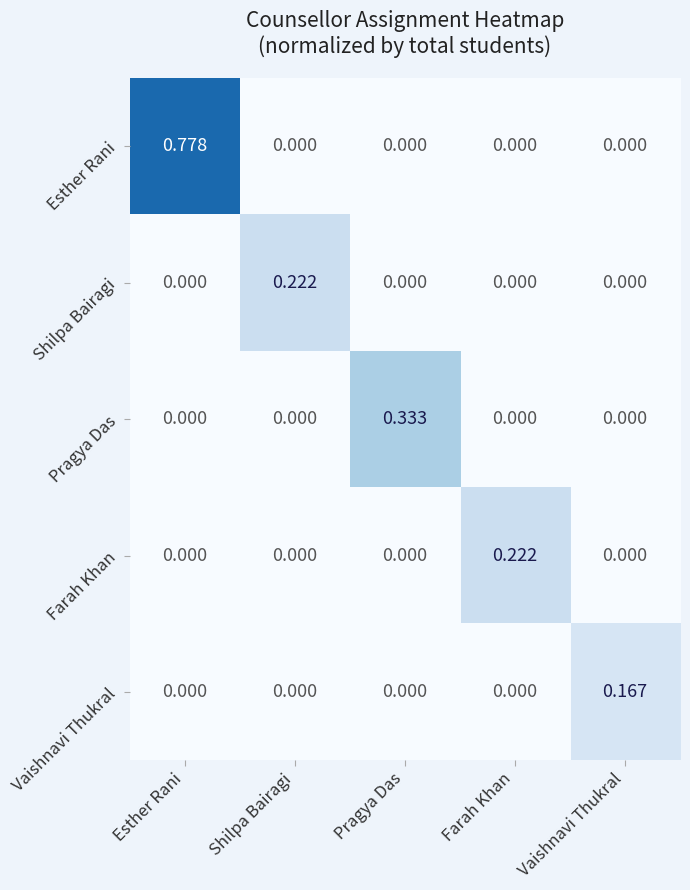

Which series has the largest total across all categories?

Esther Rani